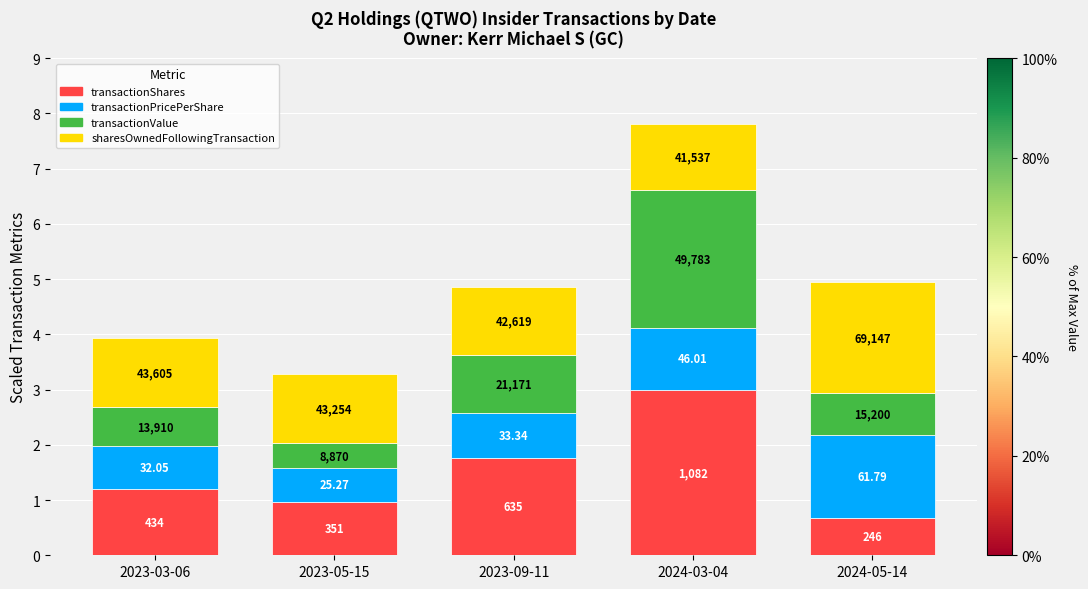

Which series has the widest spread of values?

transactionShares